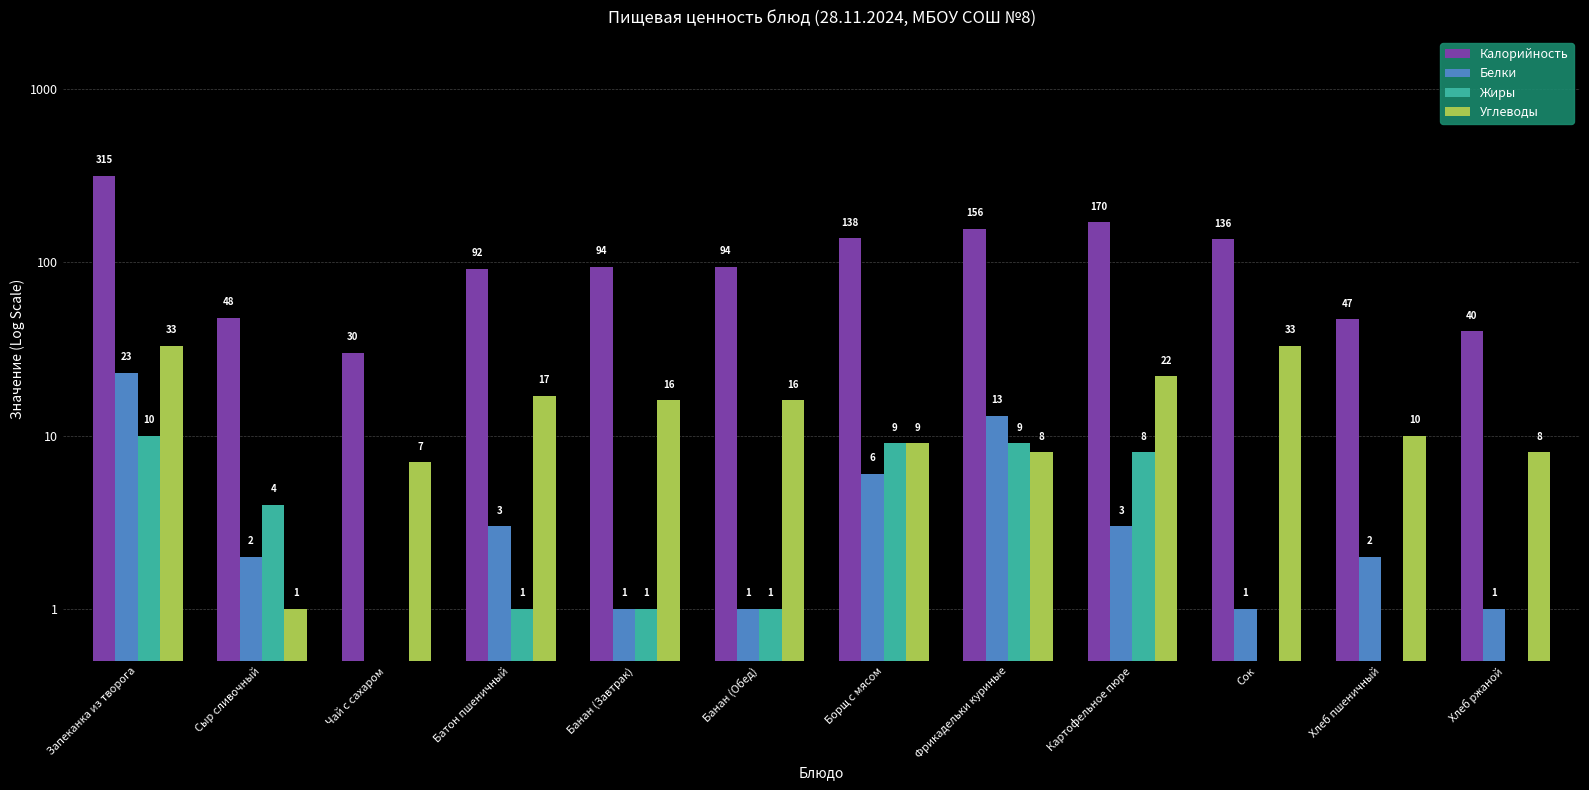

What position from the left is Чай с сахаром?

3